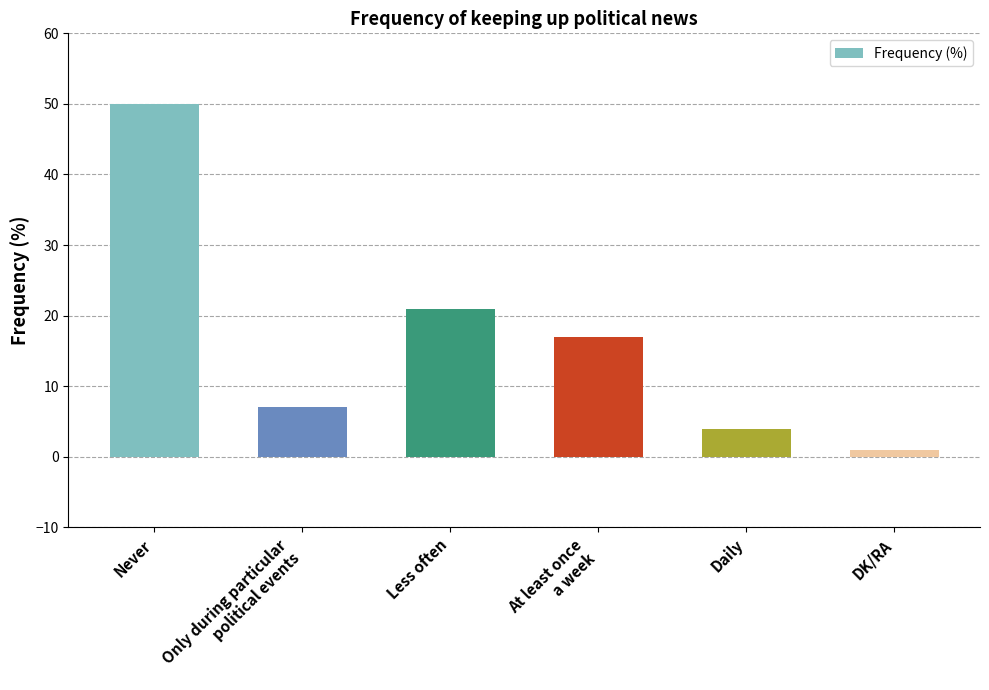

List the labels in order of value, largest first.

Never, Less often, At least once
a week, Only during particular
political events, Daily, DK/RA